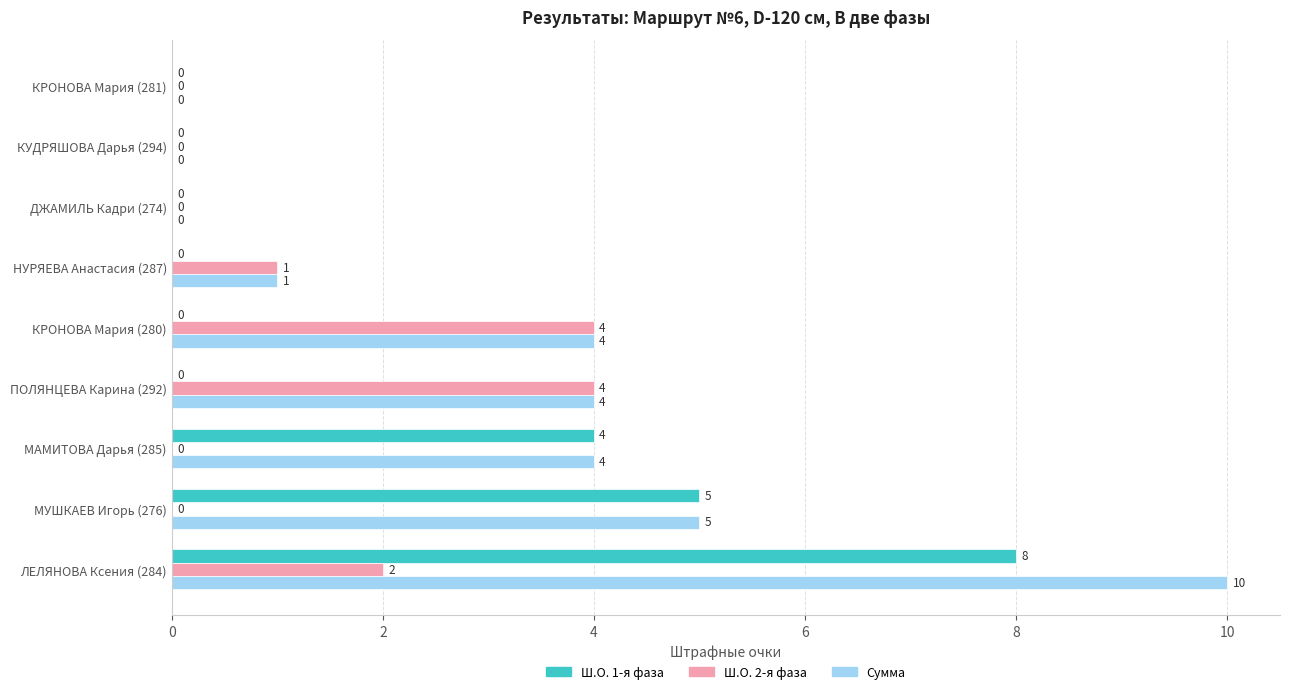

Is it true that Сумма equals 10 at ЛЕЛЯНОВА Ксения (284)?

True